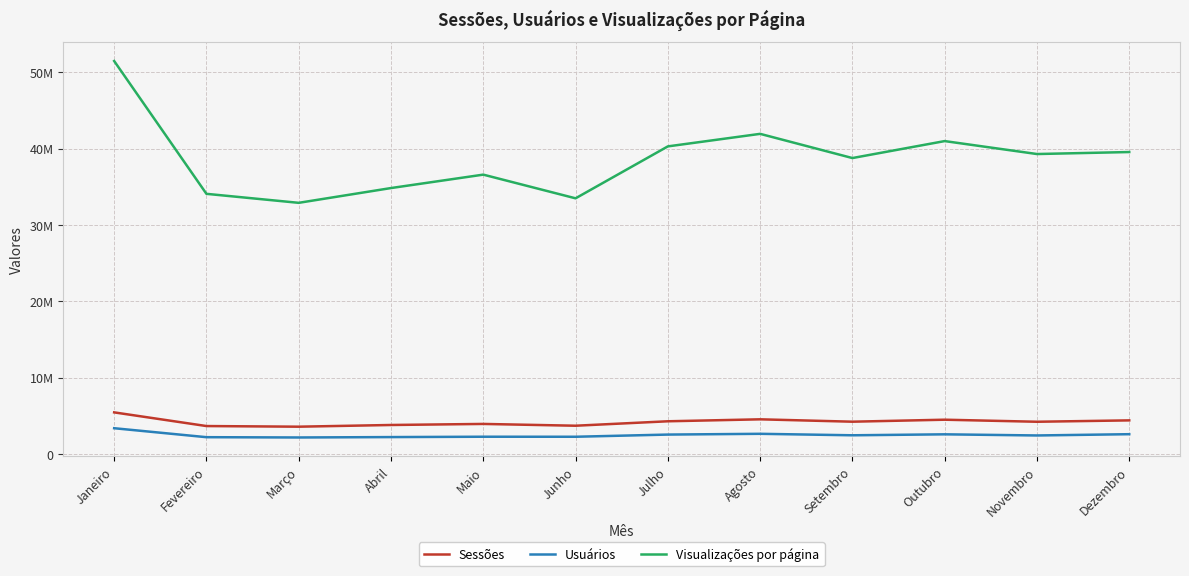

Where is the first local minimum for Usuários?

Março